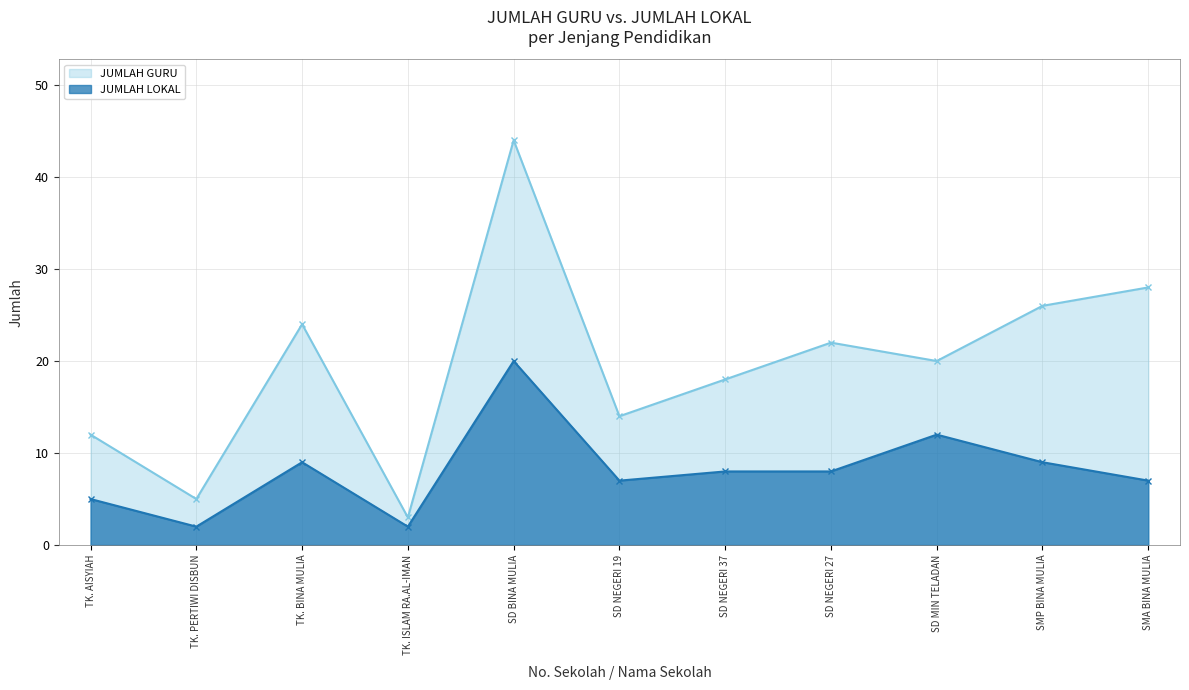

What are all the series names shown in the legend?

JUMLAH GURU, JUMLAH LOKAL